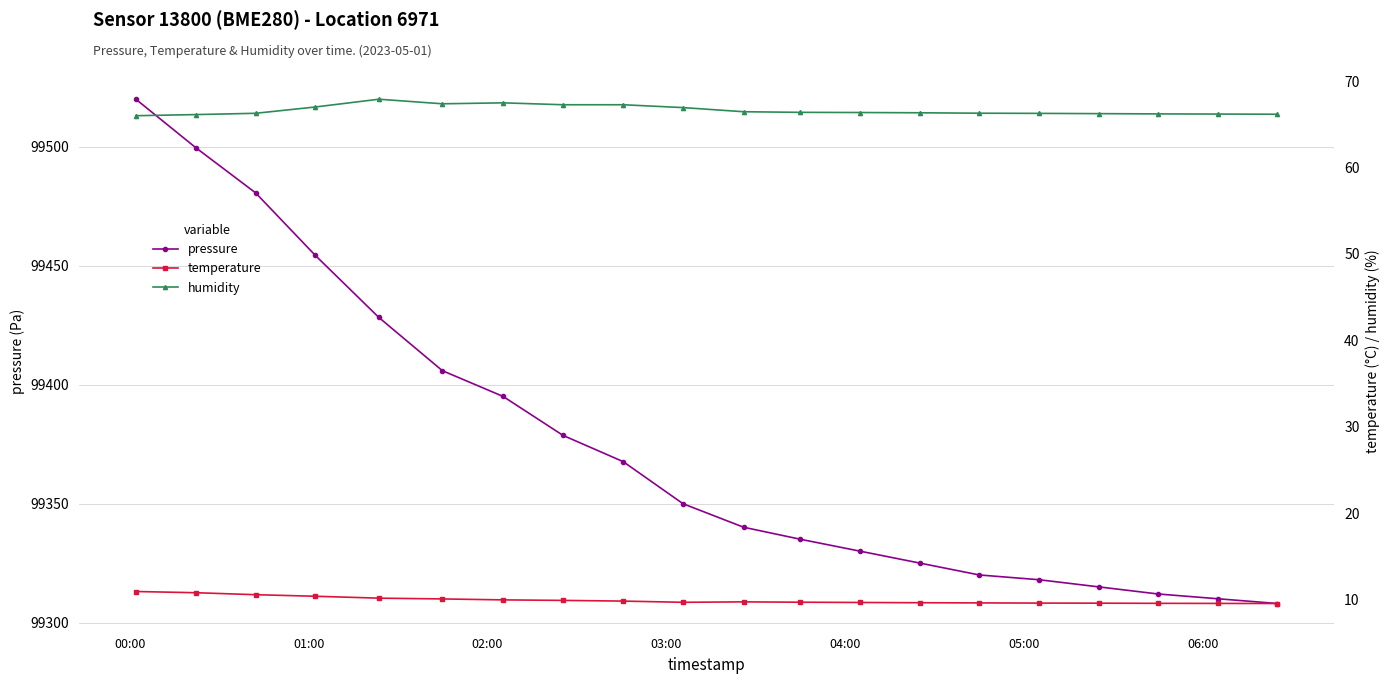

True or false: temperature and humidity intersect in this chart.

False